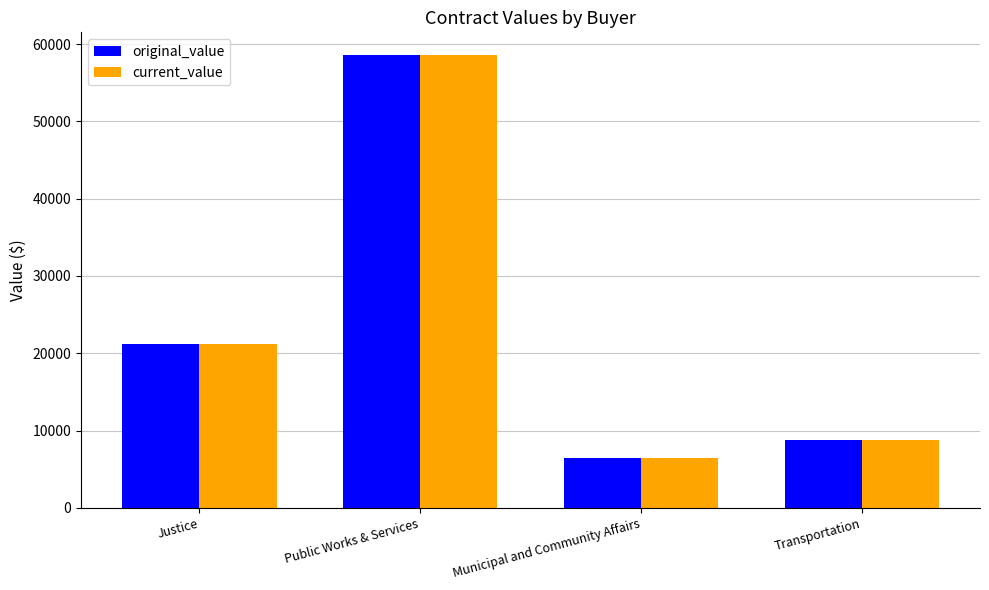

What is the total value across all series at Justice?

42319.0